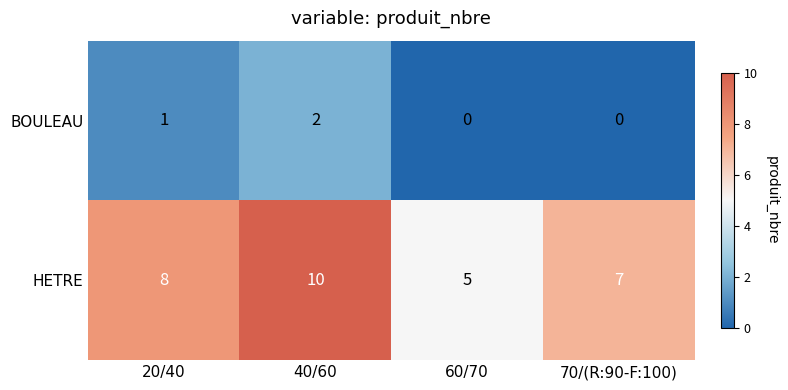

Reading left to right, what are all the values shown in this chart?

BOULEAU: 20/40=1	40/60=2	60/70=0	70/(R:90-F:100)=0
HETRE: 20/40=8	40/60=10	60/70=5	70/(R:90-F:100)=7